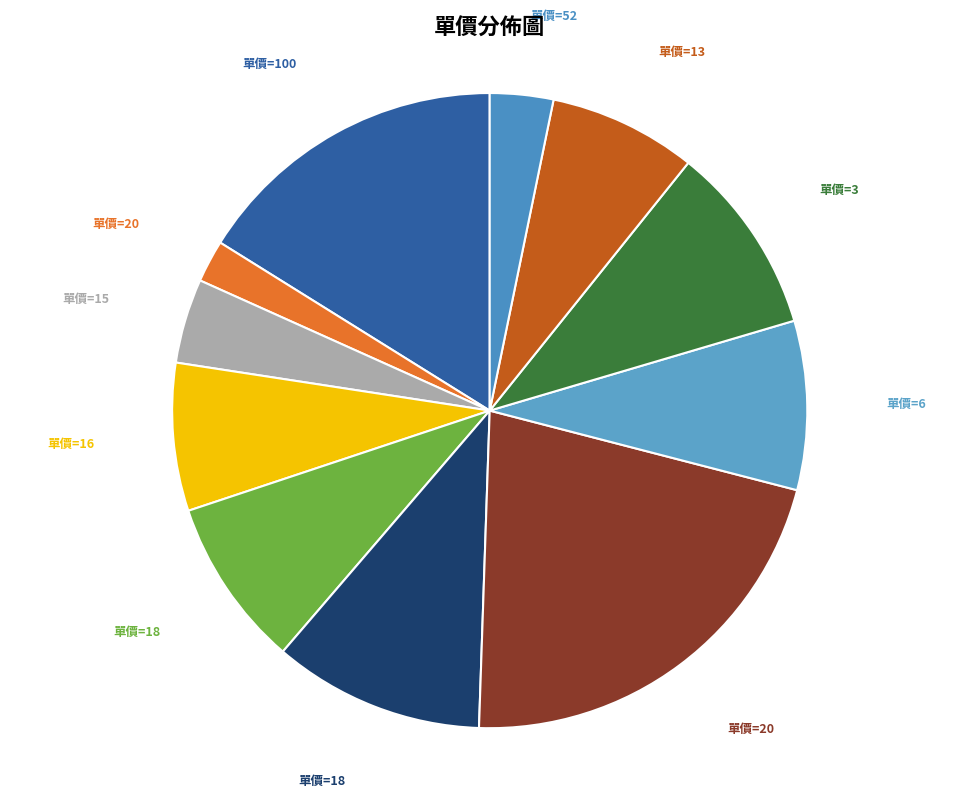

Count the number of slices in the pie.

11